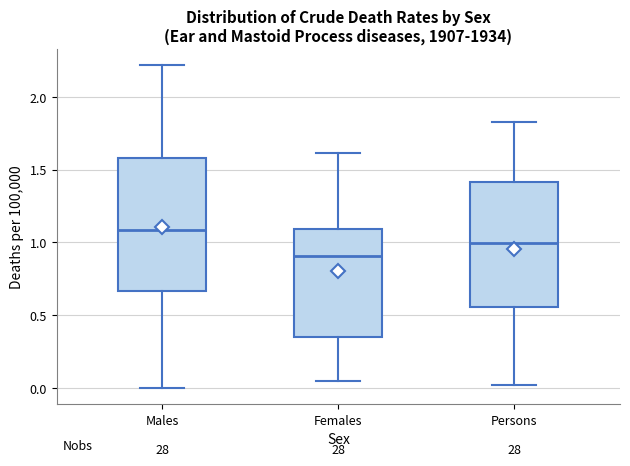

Reading left to right, read every box against the y-axis: the position of its median line, the range the box covers, and the ends of its whiskers. The values are not printed on the chart, so give them approximately, as read against the axis.

Males: median 1.10, box 0.65 to 1.60, whiskers 0.00 to 2.20
Females: median 0.90, box 0.35 to 1.10, whiskers 0.05 to 1.60
Persons: median 1.00, box 0.55 to 1.40, whiskers 0.00 to 1.80